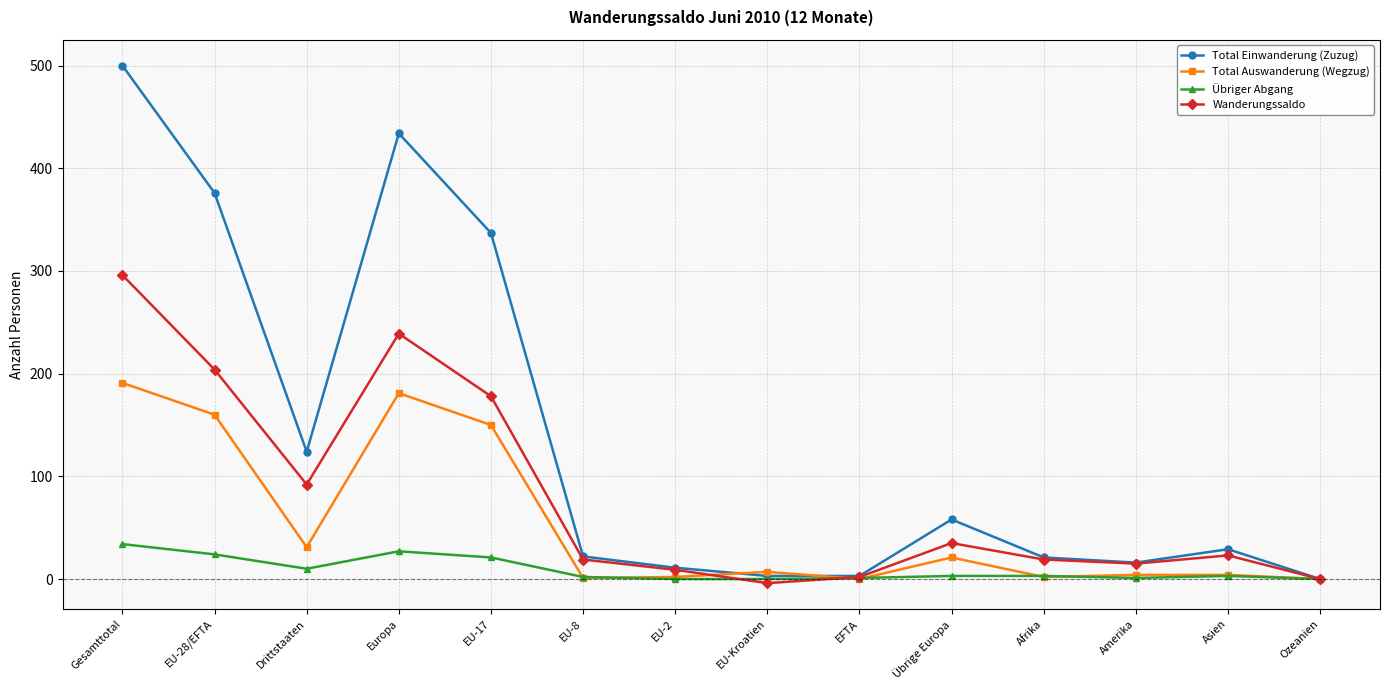

Which series has the widest spread of values?

Total Einwanderung (Zuzug)